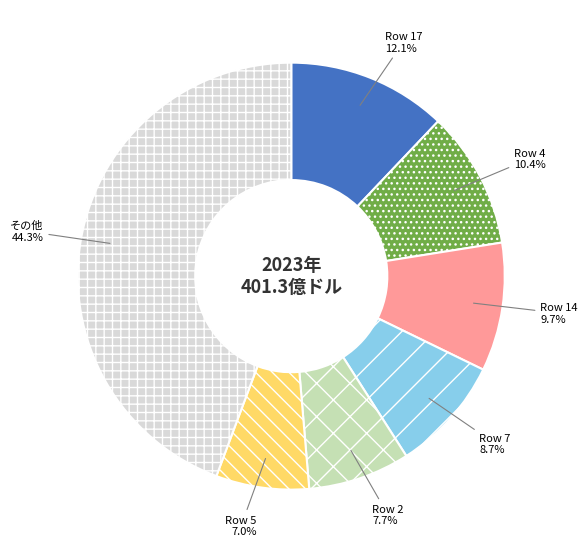

How many segments does this pie chart have?

7